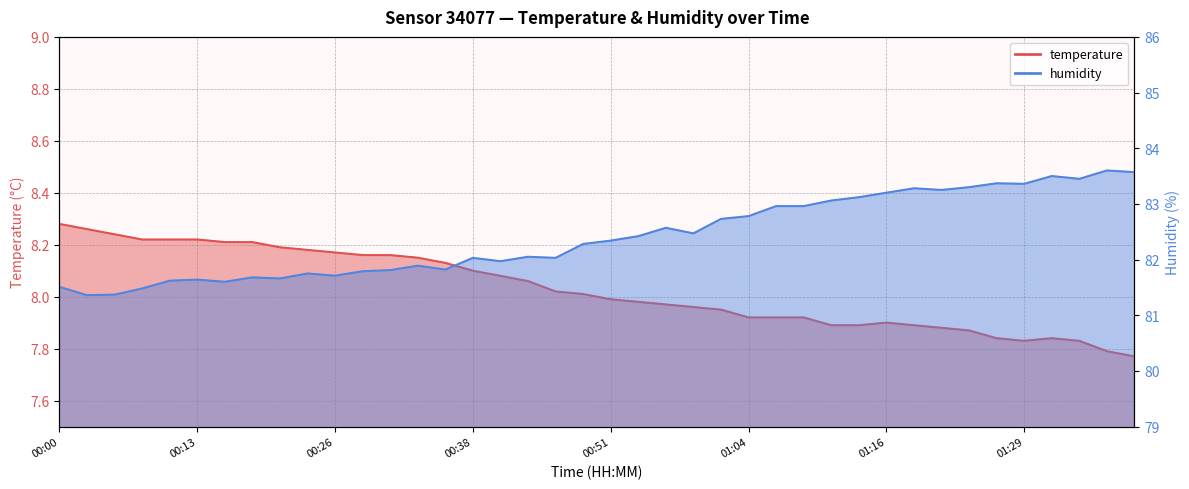

Reading left to right, transcribe all the data shown in this chart.

temperature: 00:00=8.3	00:03=8.3	00:05=8.2	00:08=8.2	00:10=8.2	00:13=8.2	00:15=8.2	00:18=8.2	00:21=8.2	00:24=8.2	00:26=8.2	00:28=8.2	00:31=8.2	00:33=8.2	00:36=8.1	00:38=8.1	00:41=8.1	00:44=8.1	00:46=8.0	00:49=8.0	00:51=8.0	00:54=8.0	00:56=8.0	00:59=8.0	01:01=8.0	01:04=7.9	01:06=7.9	01:09=7.9	01:11=7.9	01:14=7.9	01:16=7.9	01:19=7.9	01:22=7.9	01:24=7.9	01:27=7.8	01:29=7.8	01:32=7.8	01:34=7.8	01:37=7.8	01:39=7.8
humidity: 00:00=81.5	00:03=81.4	00:05=81.4	00:08=81.5	00:10=81.6	00:13=81.6	00:15=81.6	00:18=81.7	00:21=81.7	00:24=81.8	00:26=81.7	00:28=81.8	00:31=81.8	00:33=81.9	00:36=81.8	00:38=82.0	00:41=82.0	00:44=82.0	00:46=82.0	00:49=82.3	00:51=82.3	00:54=82.4	00:56=82.6	00:59=82.5	01:01=82.7	01:04=82.8	01:06=83.0	01:09=83.0	01:11=83.1	01:14=83.1	01:16=83.2	01:19=83.3	01:22=83.2	01:24=83.3	01:27=83.4	01:29=83.4	01:32=83.5	01:34=83.5	01:37=83.6	01:39=83.6